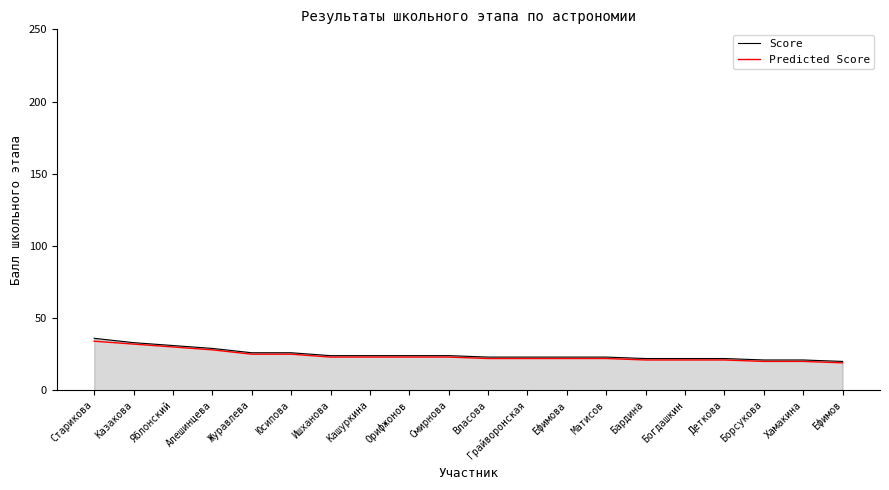

What is the maximum value for Score?

36